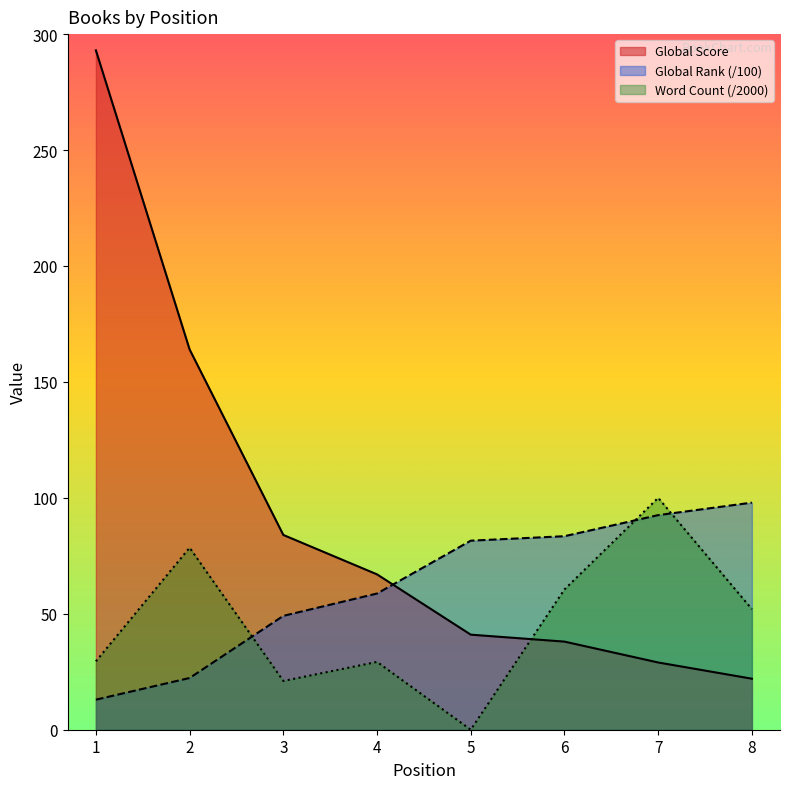

At which label does Global Rank (scaled) first exceed 81?

5